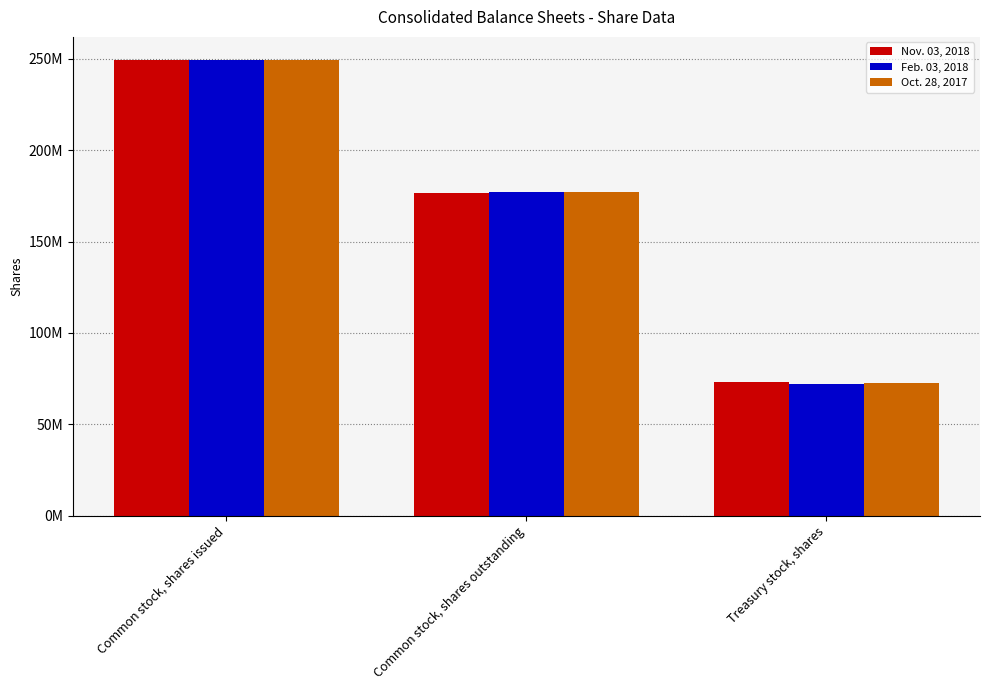

What is the difference between the maximum and minimum values in the Feb. 03, 2018 series?

177316000